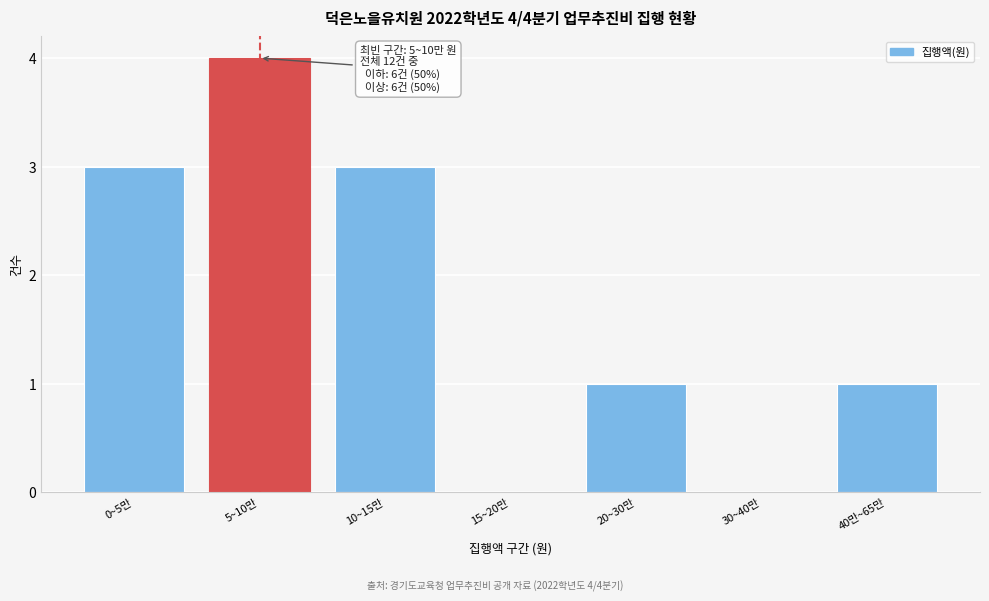

Reading left to right, transcribe all the data shown in this chart.

0~5만=3	5~10만=4	10~15만=3	15~20만=0	20~30만=1	30~40만=0	40만~65만=1